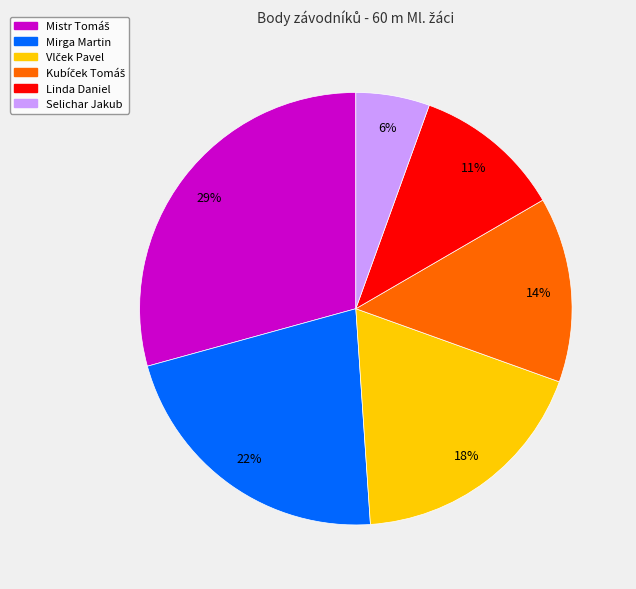

Does Selichar Jakub represent more than half of the total?

No